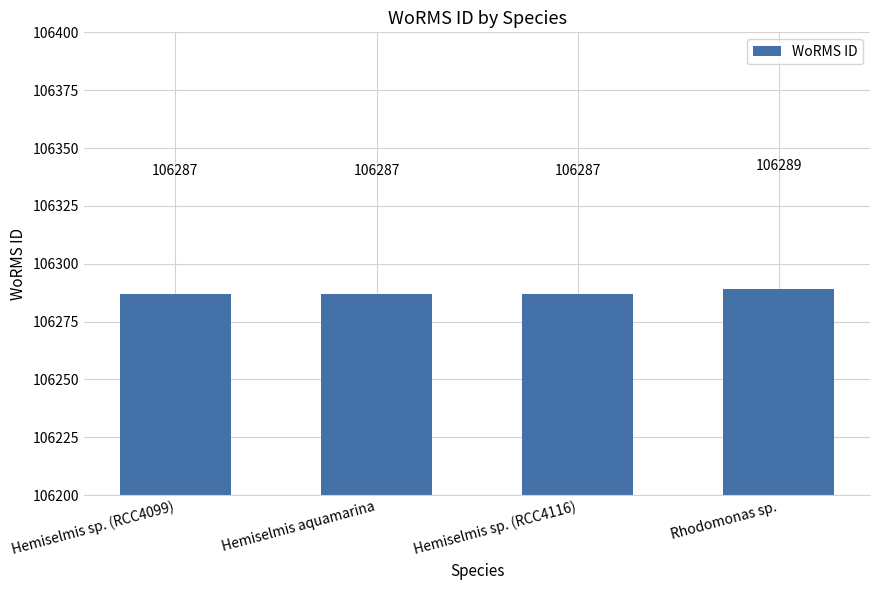

Is it true that the value at Hemiselmis sp. (RCC4116) is 106287?

True